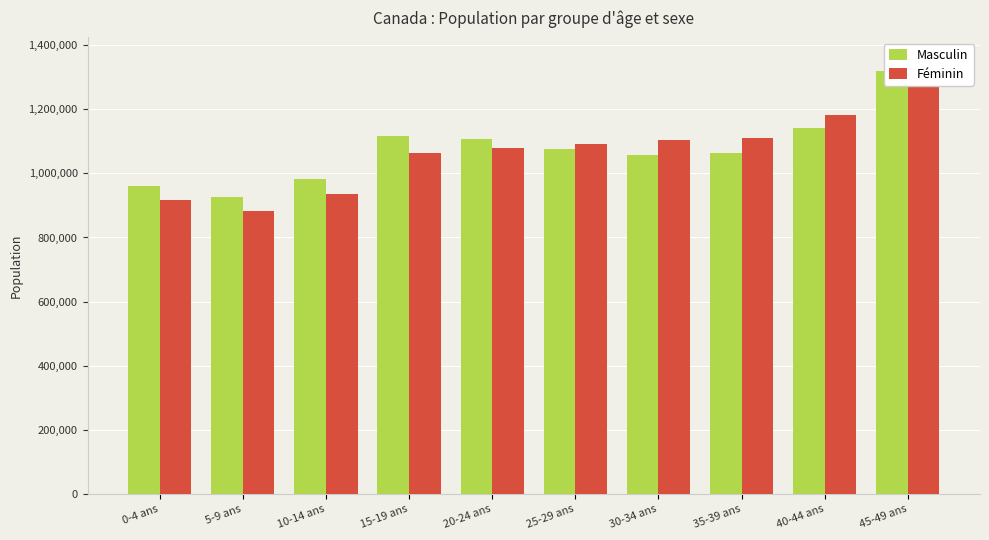

How many data points in Féminin are less than 1092315?

5